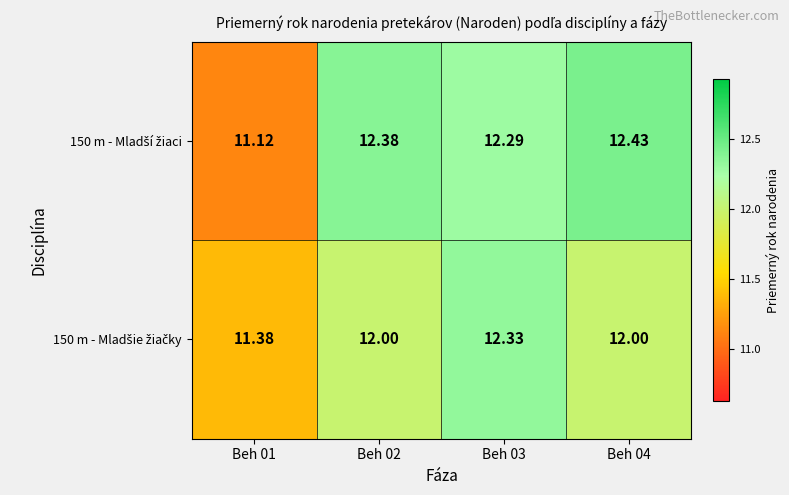

How many distinct data groups are displayed?

2